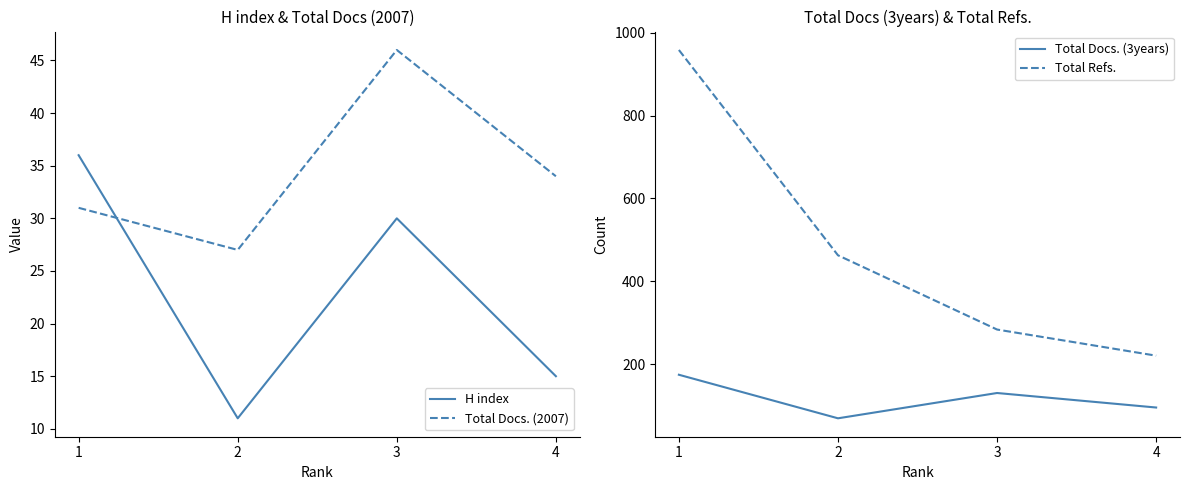

True or false: H index and Total Refs. cross at least once.

False